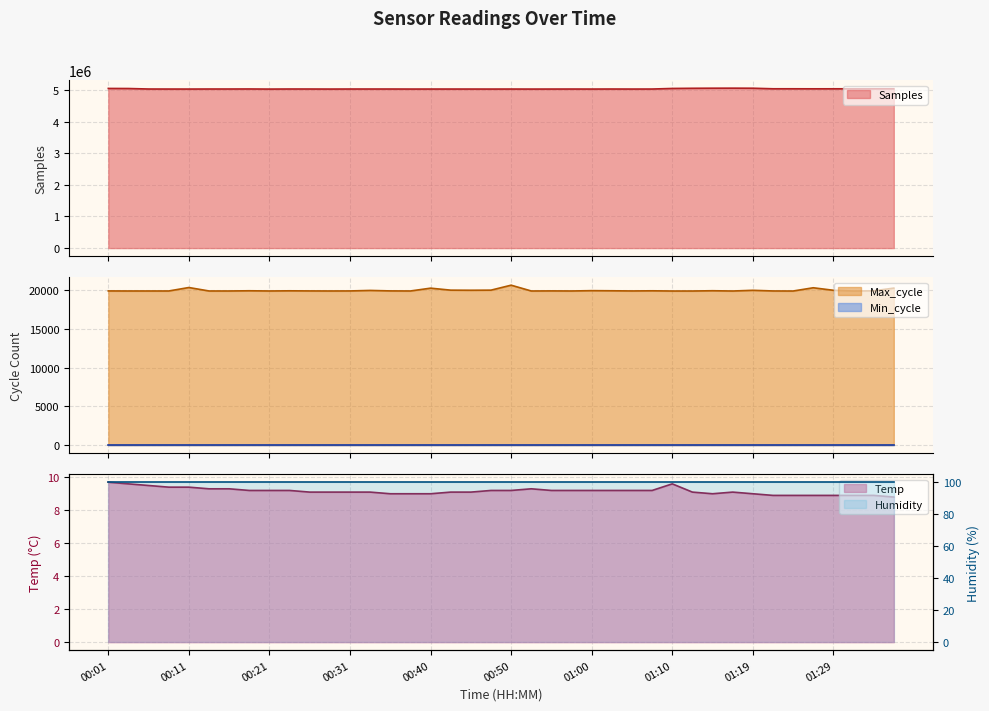

The Samples series shows 5027560.0 at 00:45. True or false?

True